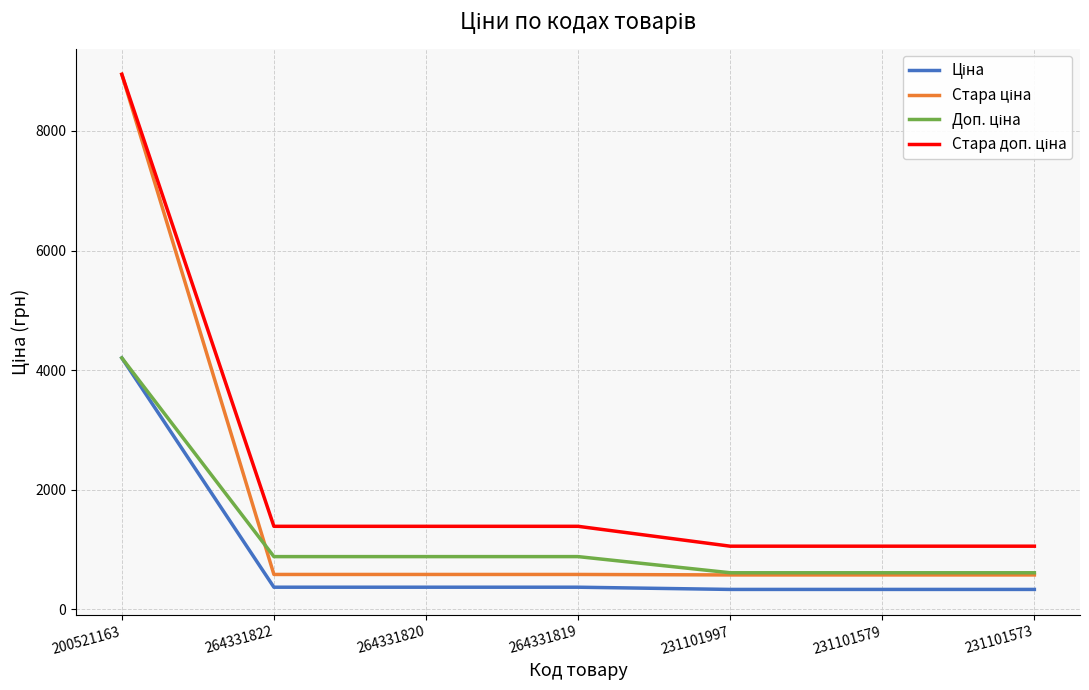

Which category has the highest value across all series?

200521163